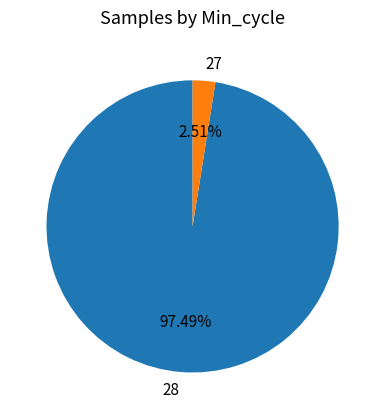

Rank the categories by value from lowest to highest.

27, 28